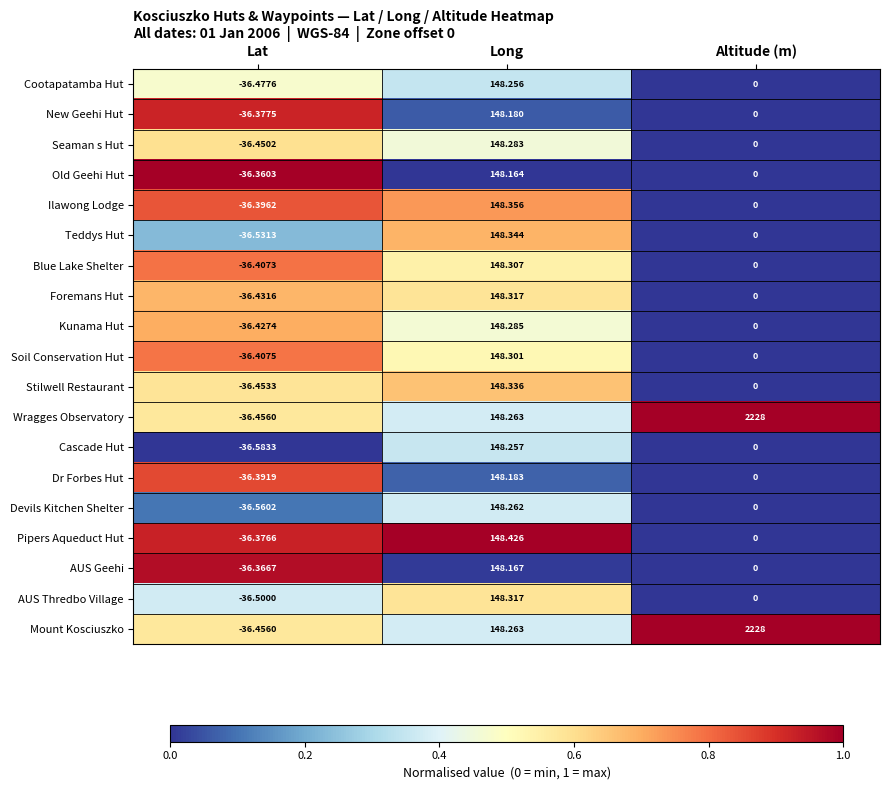

At which label is Seaman s Hut closest to 55?

Altitude (m)